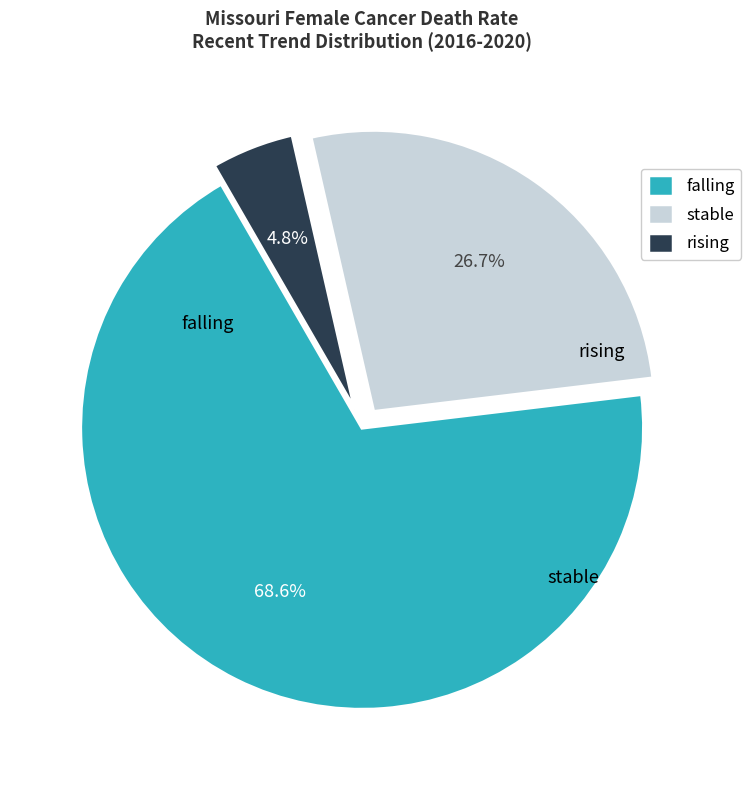

Which slice is the largest?

falling